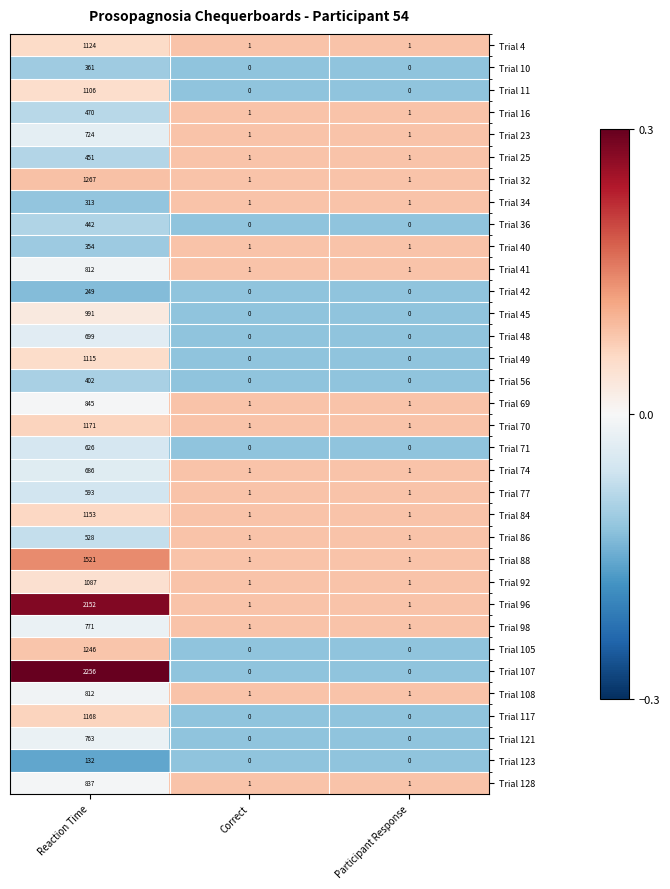

Between Reaction Time and Participant Response, which series saw the biggest shift?

Trial 107